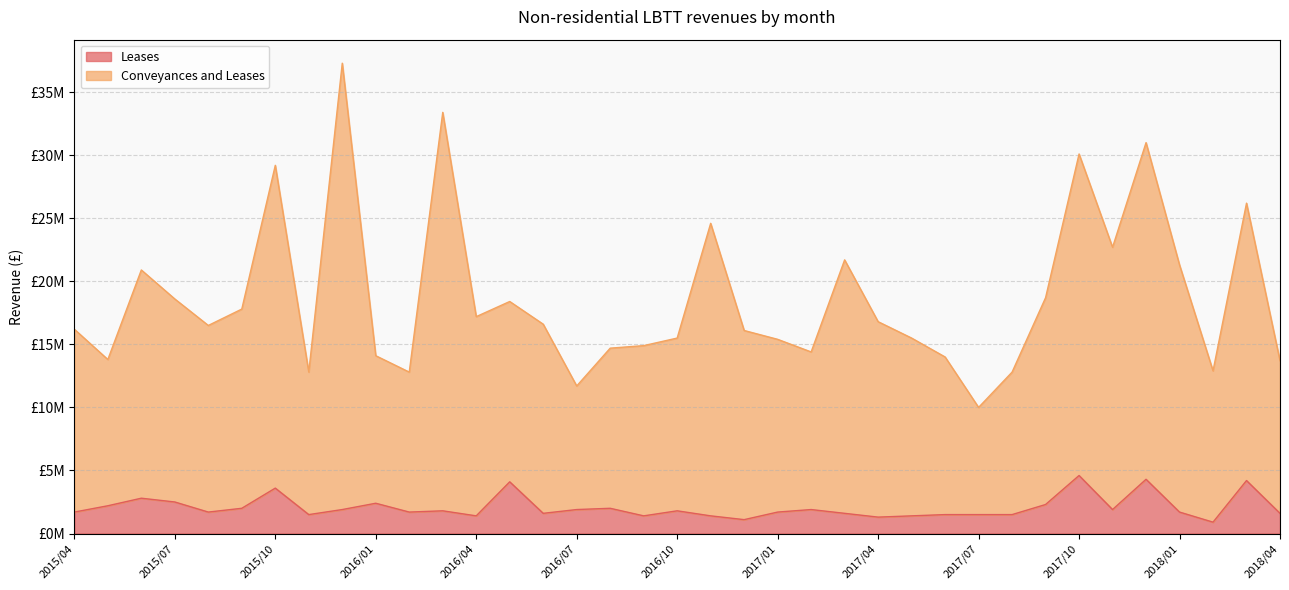

What position from the right is 2015/10?

31